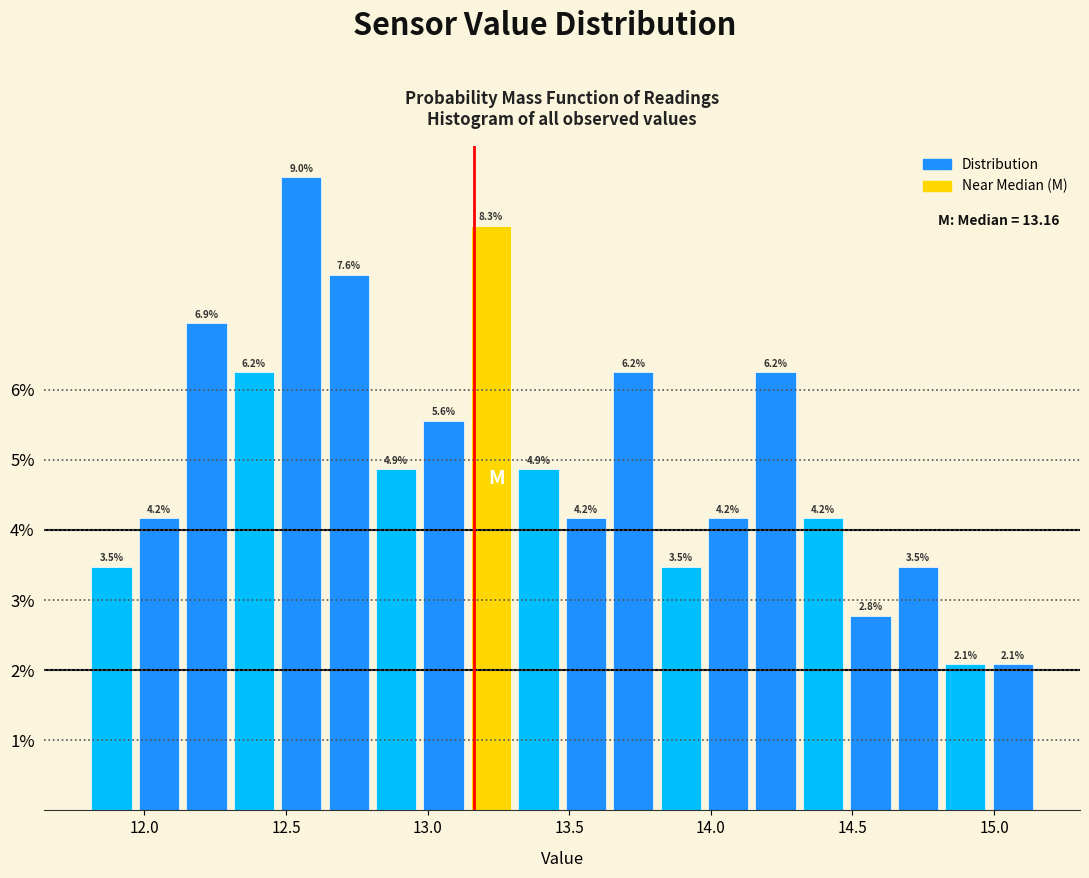

Around what value on the x-axis is the tallest bar? Give the approximate position of its centre, as read against the axis.

12.55